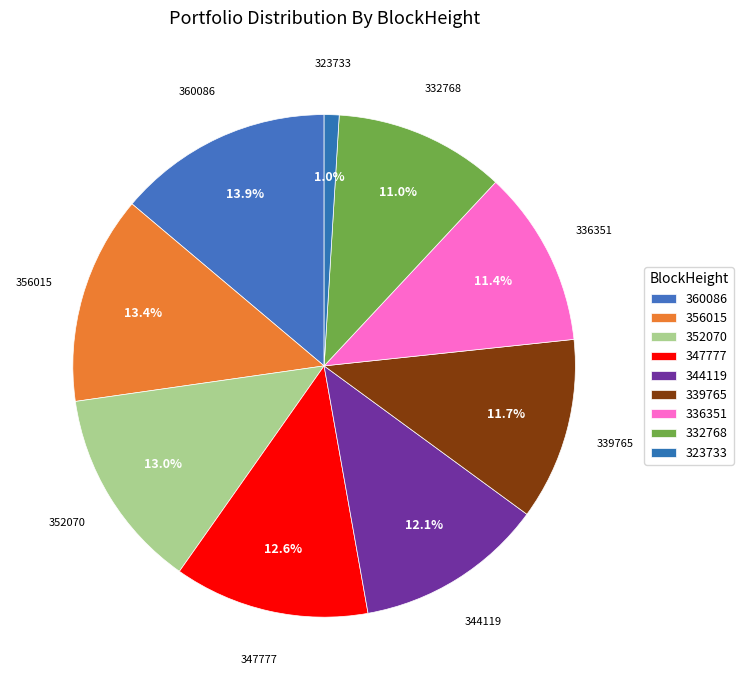

What percentage is the 344119 slice, to the nearest percent?

12%